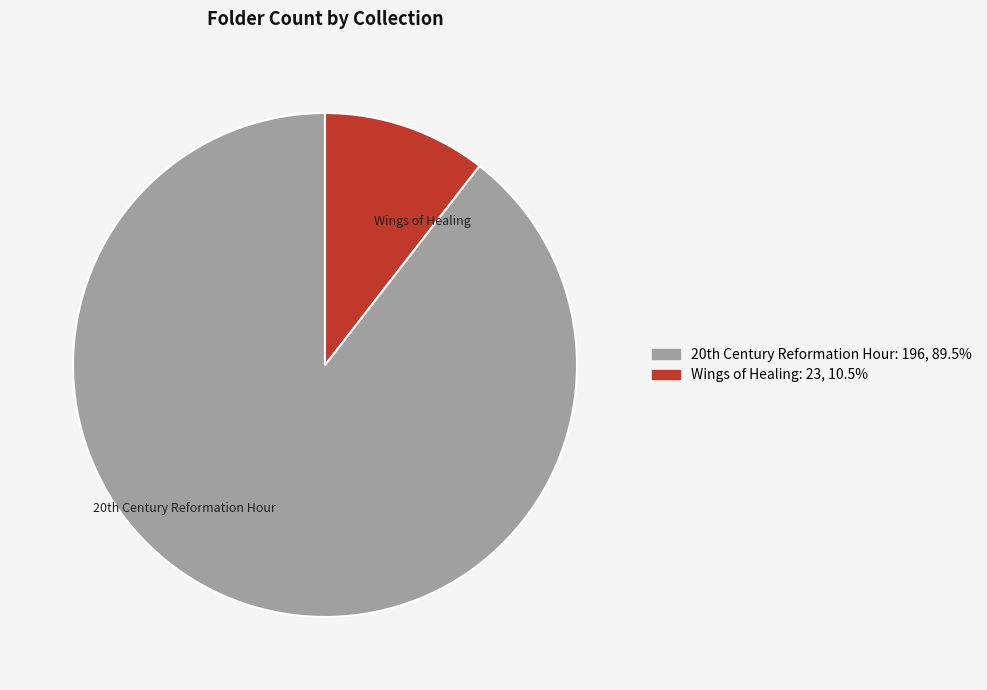

Which category has the biggest portion of the pie?

20th Century Reformation Hour